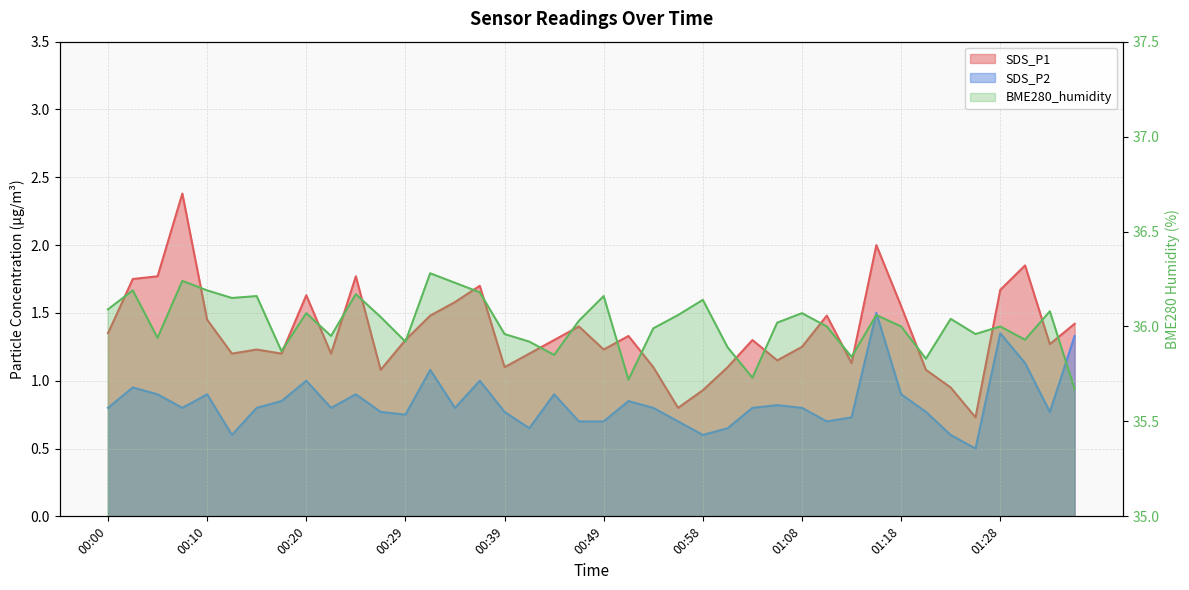

Is it true that BME280_humidity equals 36.0 at 01:23?

True